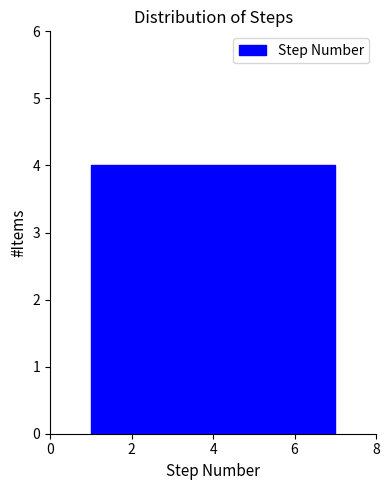

What is the height of the bar covering 5.2 to 6.2 on the x-axis? Neither the bar edges nor the heights are printed on the chart, so give them approximately, as read against the axes.

4